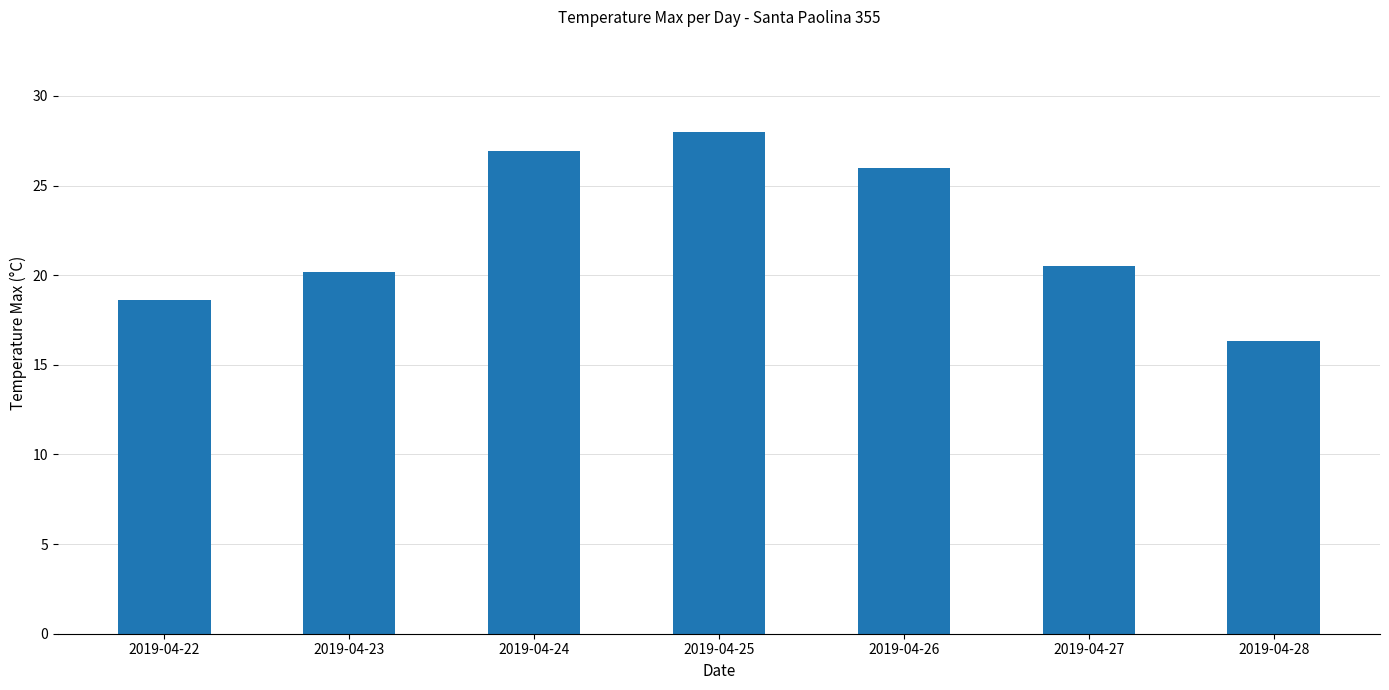

Where does the data first go above 20?

2019-04-23